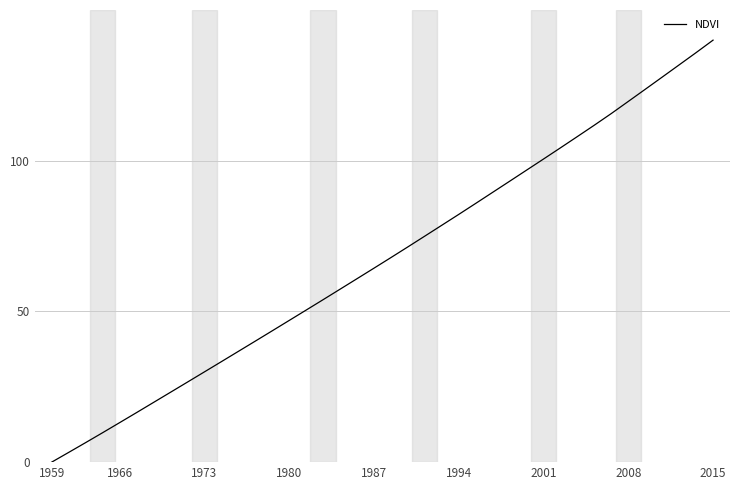

What is the maximum value shown in the chart?

140.0